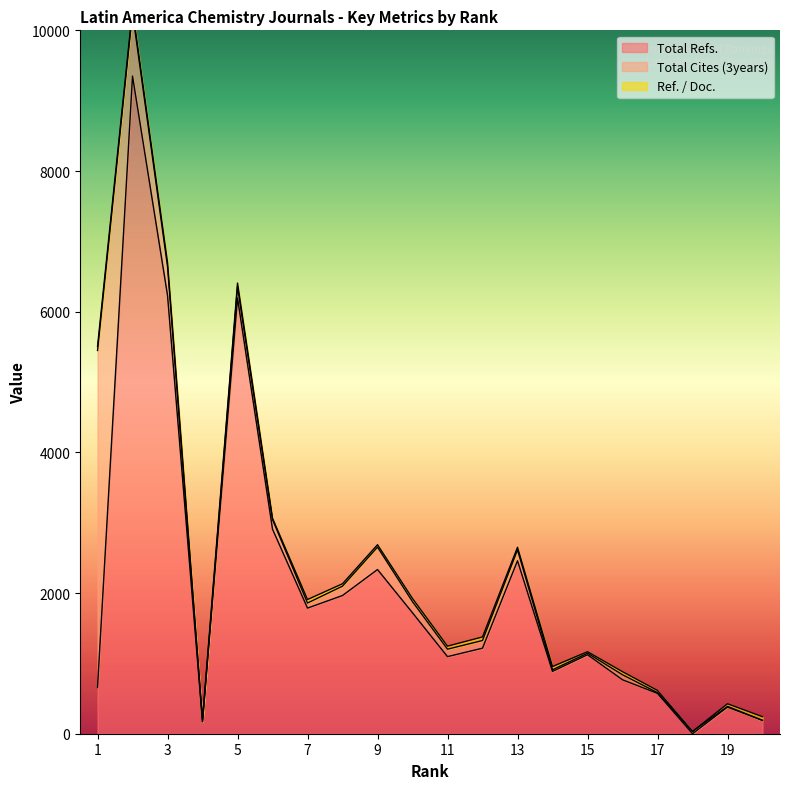

Is it true that Total Cites (3years) equals 158 at 10?

True